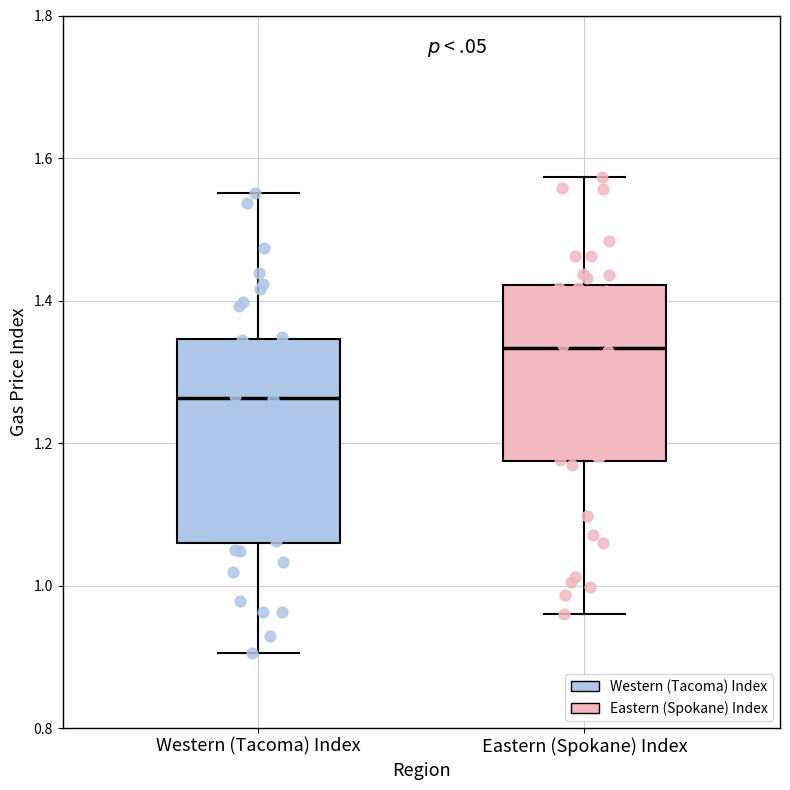

Reading left to right, read every box against the y-axis: the position of its median line, the range the box covers, and the ends of its whiskers. The values are not printed on the chart, so give them approximately, as read against the axis.

Western (Tacoma) Index: median 1.26, box 1.06 to 1.34, whiskers 0.90 to 1.56
Eastern (Spokane) Index: median 1.34, box 1.18 to 1.42, whiskers 0.96 to 1.58